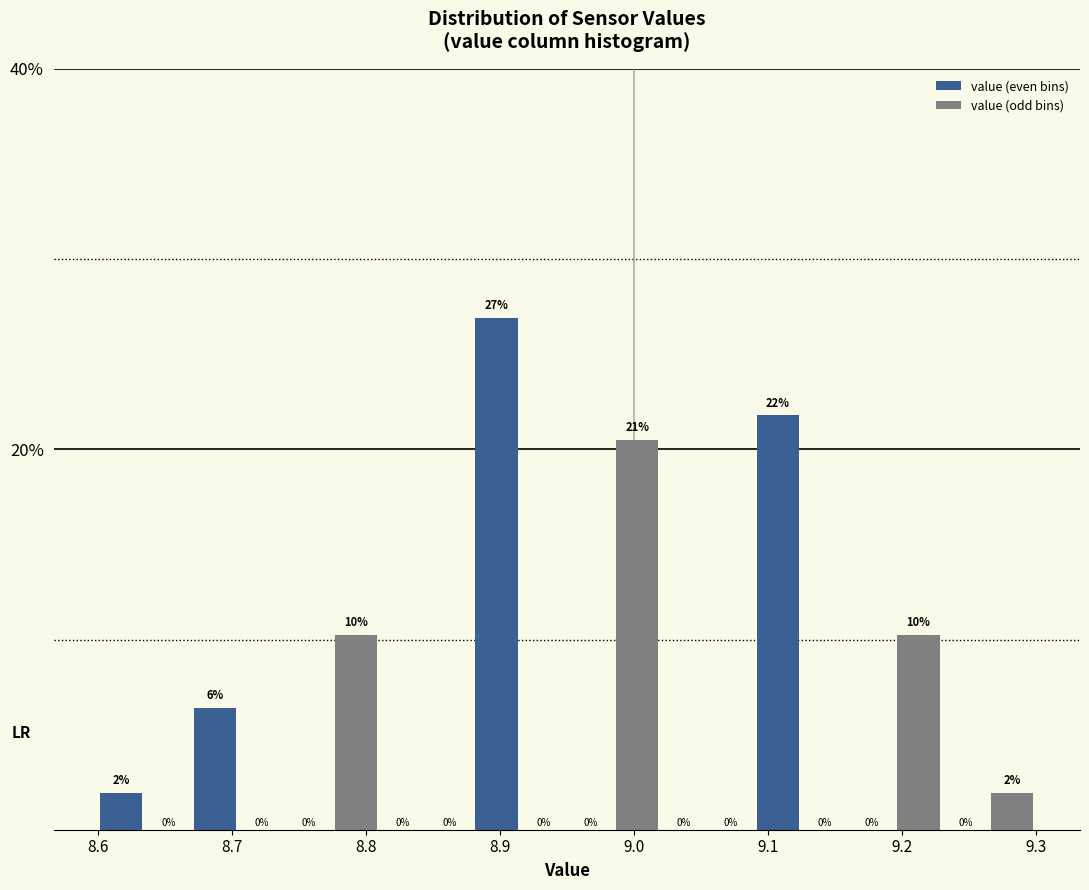

Around what value on the x-axis is the tallest bar? Give the approximate position of its centre, as read against the axis.

8.90